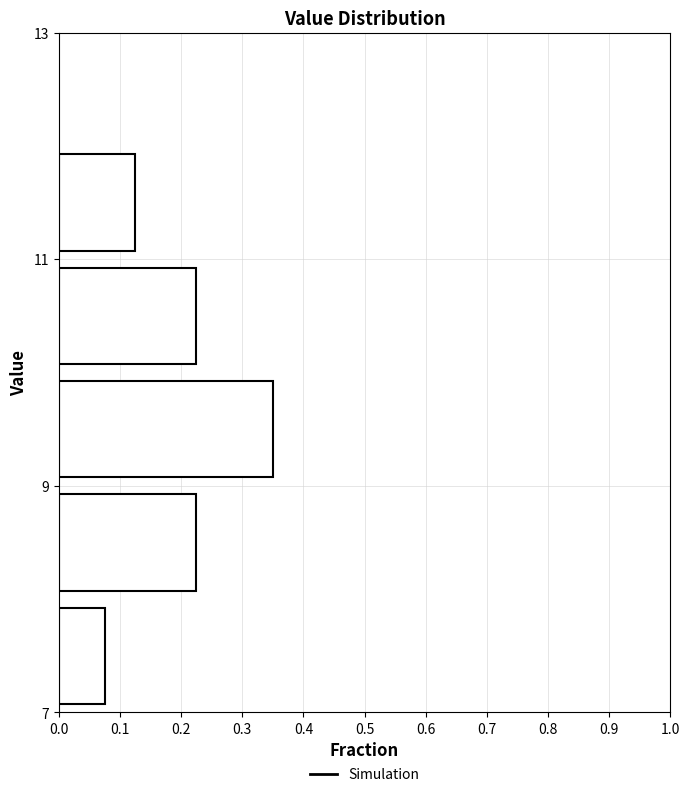

Which range on the y-axis has the longest bar?

9 to 10